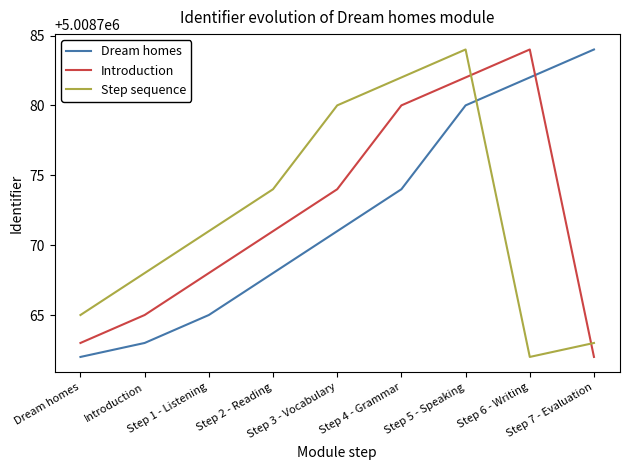

At which category does Introduction reach its first local peak?

Step 6 - Writing